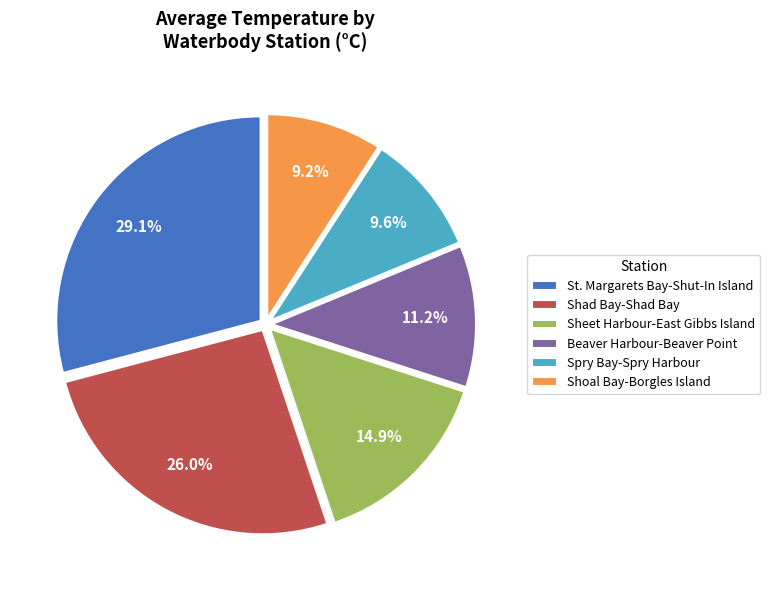

Which has a higher value, St. Margarets Bay-Shut-In Island or Beaver Harbour-Beaver Point?

St. Margarets Bay-Shut-In Island